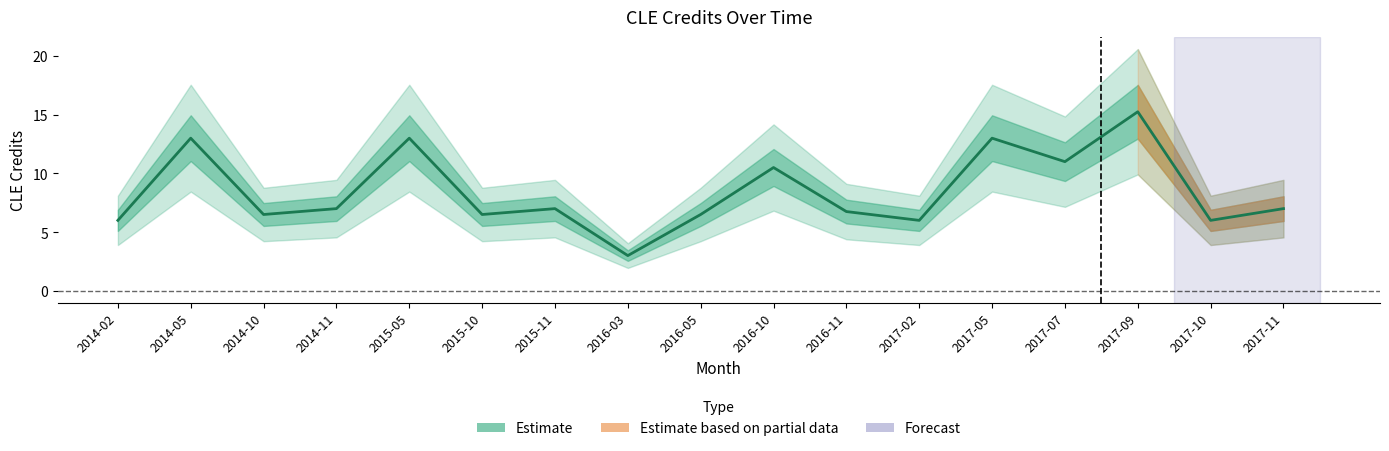

Where does the data first go above 7?

2014-05